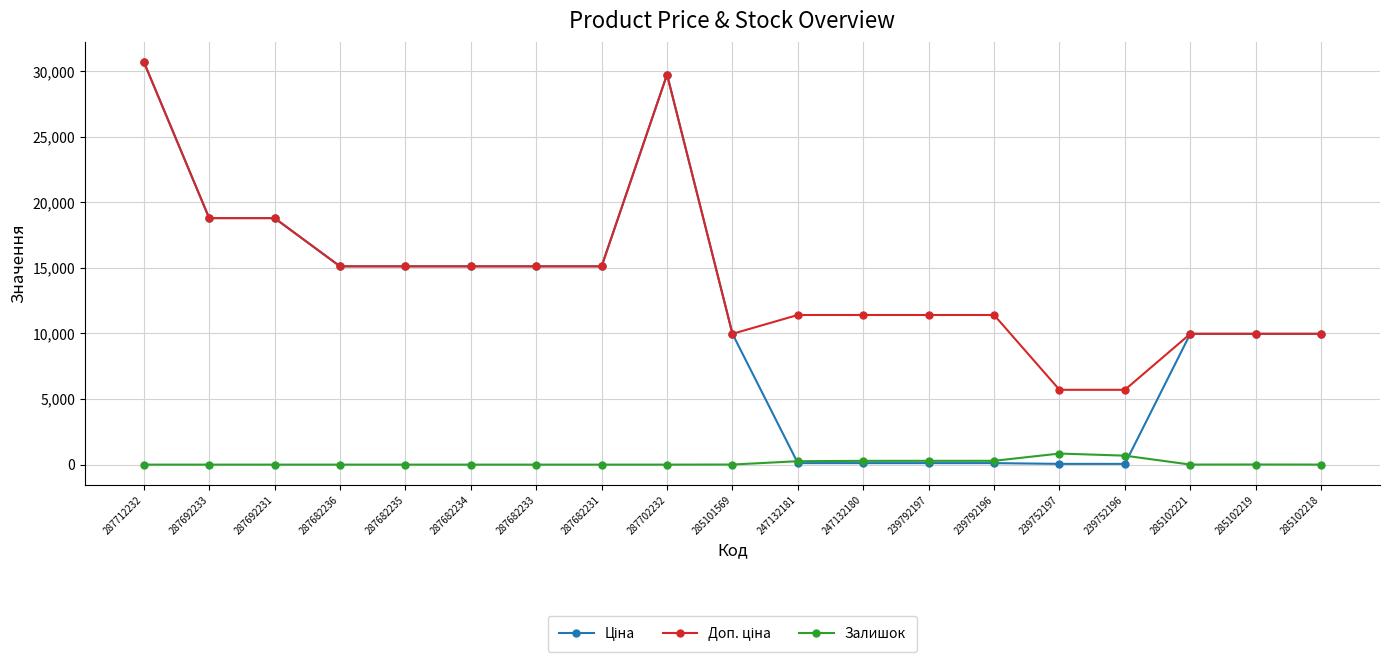

What is the difference between the highest and lowest values at 287682234?

15120.0